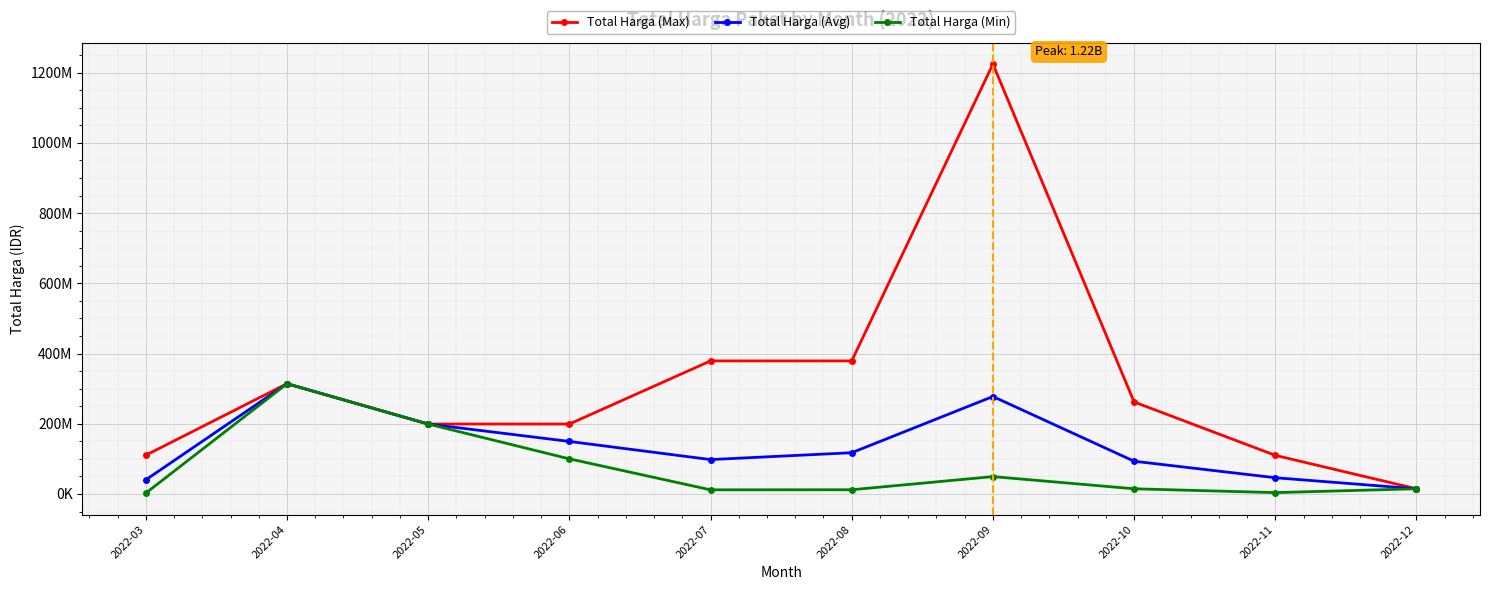

At how many categories does at least one series exceed 95155731?

9